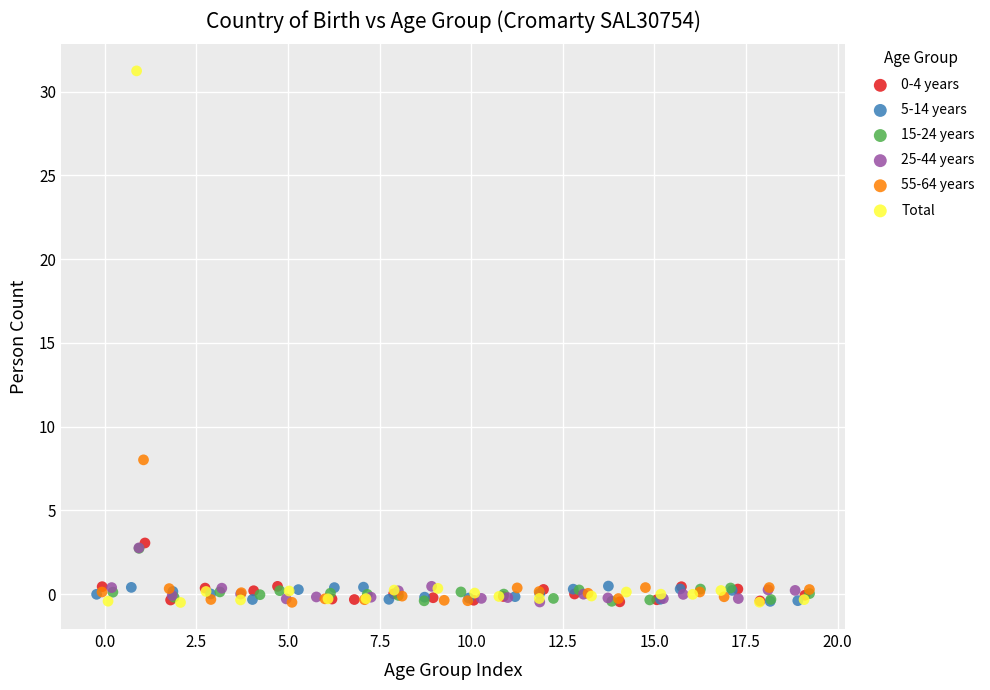

Which series contains the highest Y value?

Total